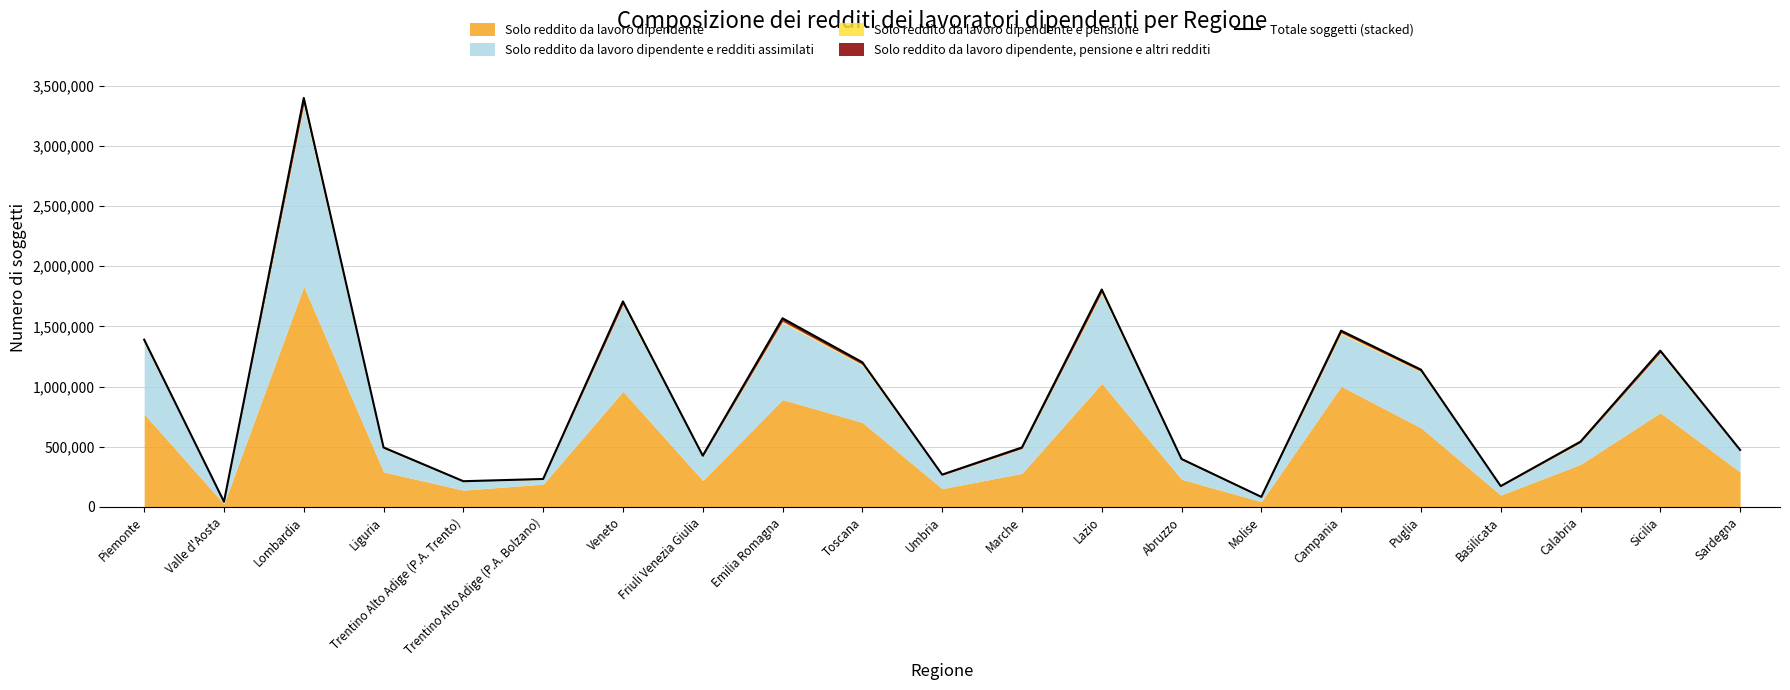

True or false: the data shows 359714 at Trentino Alto Adige (P.A. Trento).

False